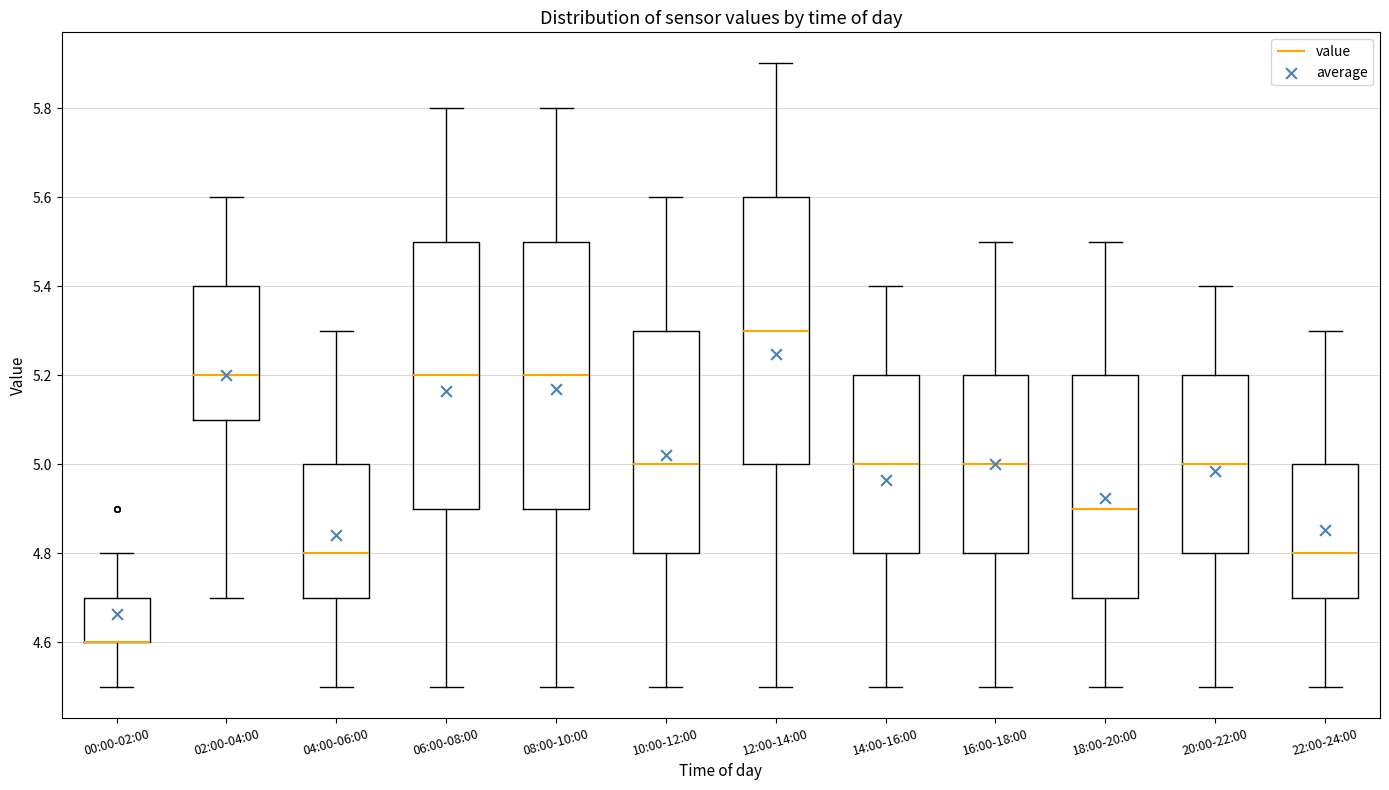

Reading left to right, transcribe this box plot: for each box, give where its median line is, the range the box spans, and where its two whiskers end, as read against the y-axis. The values are not printed on the chart, so give them approximately, as read against the axis.

00:00-02:00: median 4.6 (drawn on the box's lower edge), box 4.6 to 4.7, whiskers 4.5 to 4.8
02:00-04:00: median 5.2, box 5.1 to 5.4, whiskers 4.7 to 5.6
04:00-06:00: median 4.8, box 4.7 to 5.0, whiskers 4.5 to 5.3
06:00-08:00: median 5.2, box 4.9 to 5.5, whiskers 4.5 to 5.8
08:00-10:00: median 5.2, box 4.9 to 5.5, whiskers 4.5 to 5.8
10:00-12:00: median 5.0, box 4.8 to 5.3, whiskers 4.5 to 5.6
12:00-14:00: median 5.3, box 5.0 to 5.6, whiskers 4.5 to 5.9
14:00-16:00: median 5.0, box 4.8 to 5.2, whiskers 4.5 to 5.4
16:00-18:00: median 5.0, box 4.8 to 5.2, whiskers 4.5 to 5.5
18:00-20:00: median 4.9, box 4.7 to 5.2, whiskers 4.5 to 5.5
20:00-22:00: median 5.0, box 4.8 to 5.2, whiskers 4.5 to 5.4
22:00-24:00: median 4.8, box 4.7 to 5.0, whiskers 4.5 to 5.3